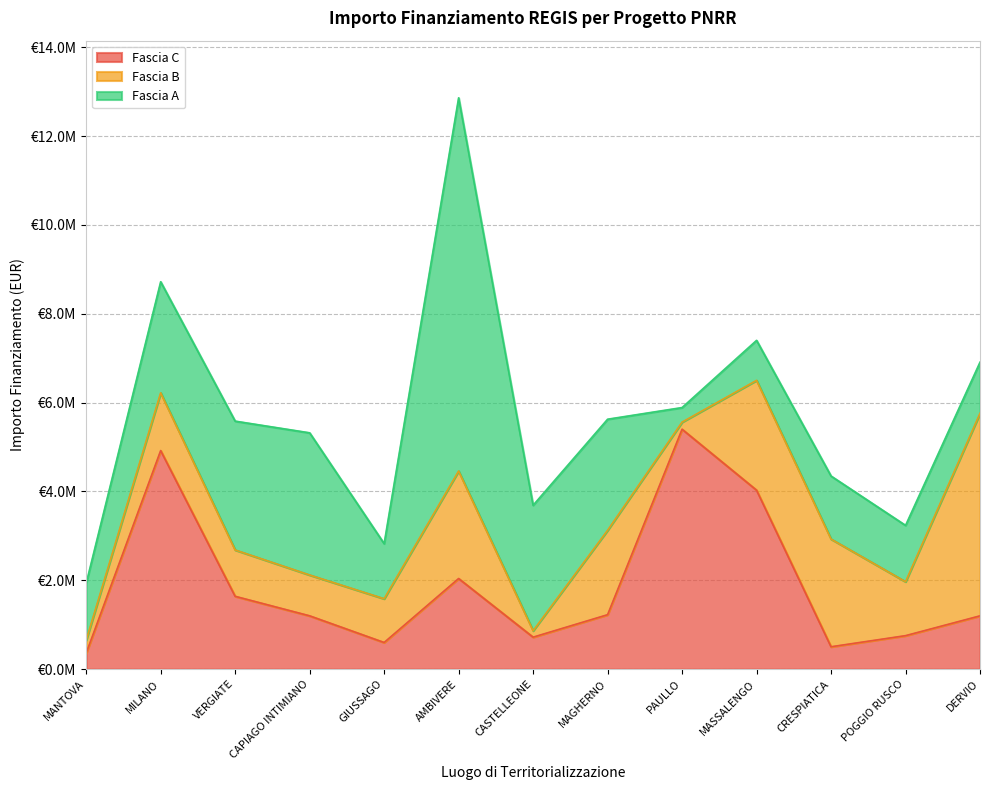

Is it true that Fascia A equals 1150000.0 at DERVIO?

True